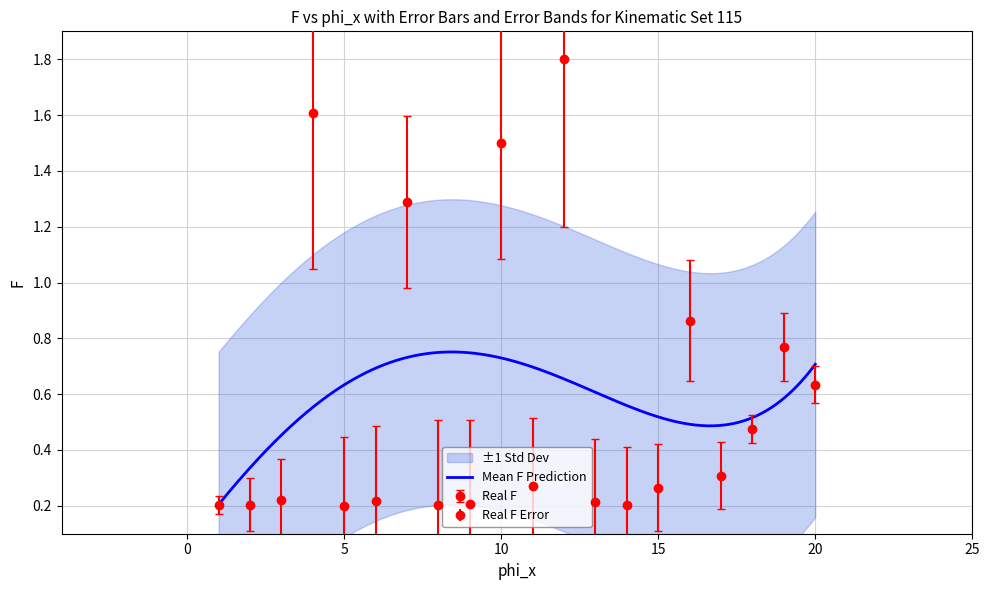

Count the number of categories in the chart.

20